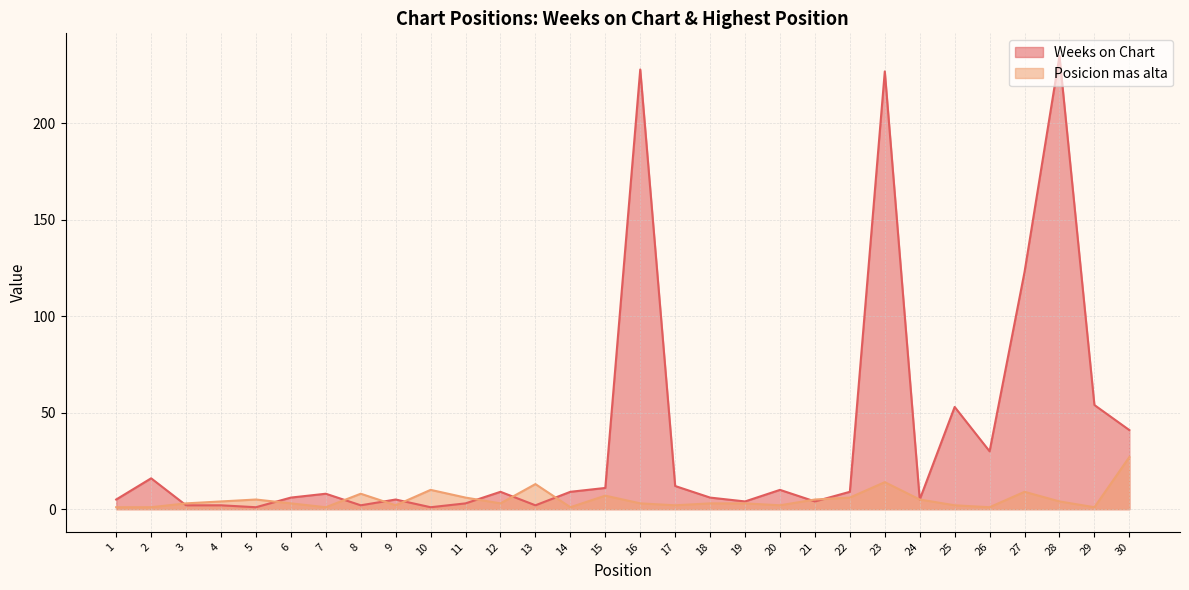

Where is the first local minimum for Weeks on Chart?

5